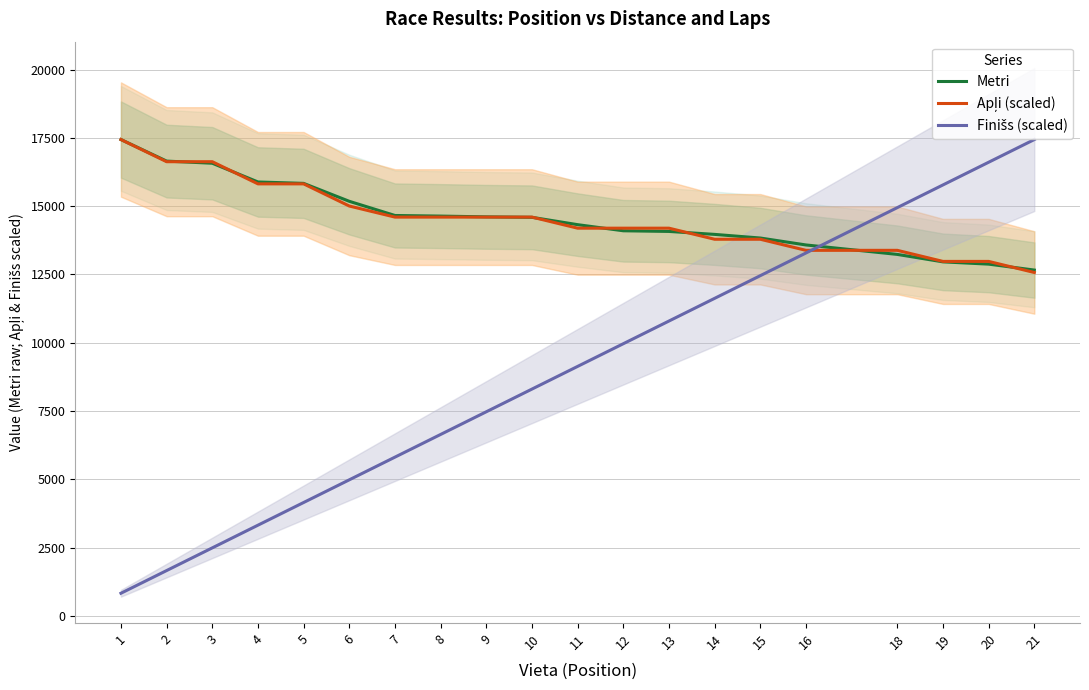

Between 7 and 19, which series saw the biggest shift?

Finišs (scaled)